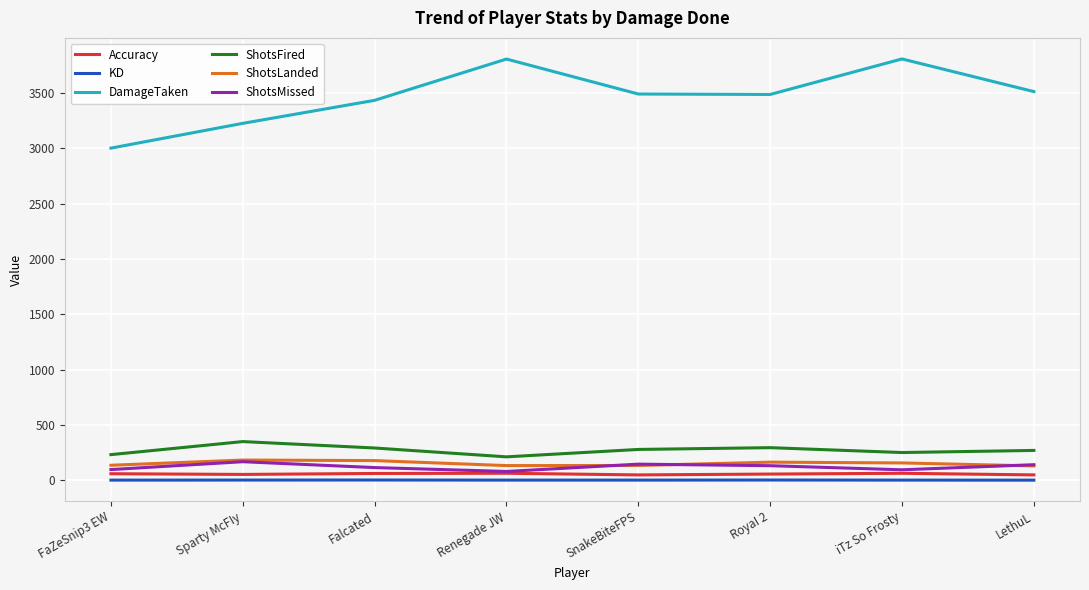

True or false: DamageTaken and Accuracy intersect in this chart.

False